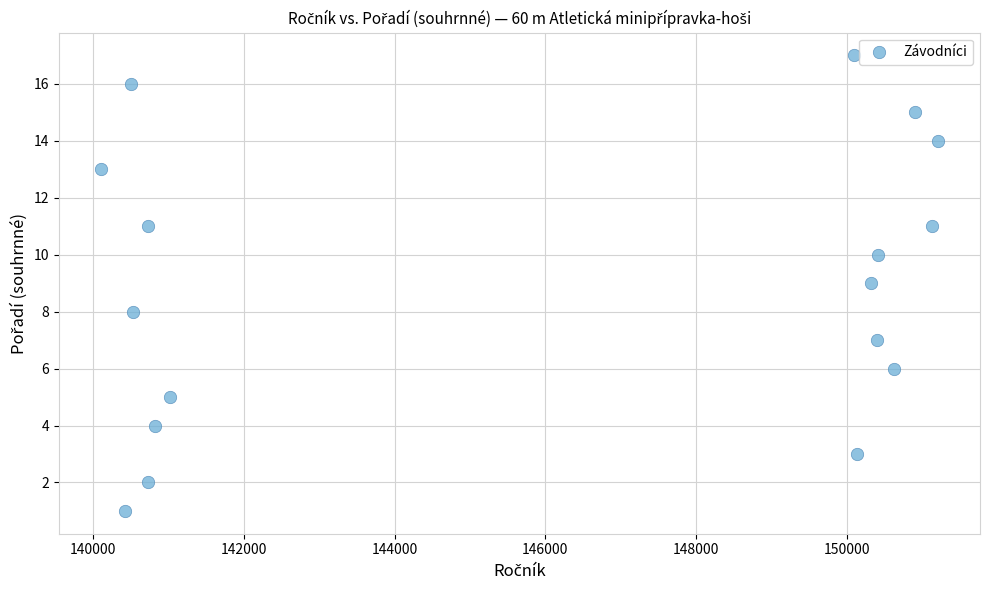

What is the range of Y values (max minus min)?

16